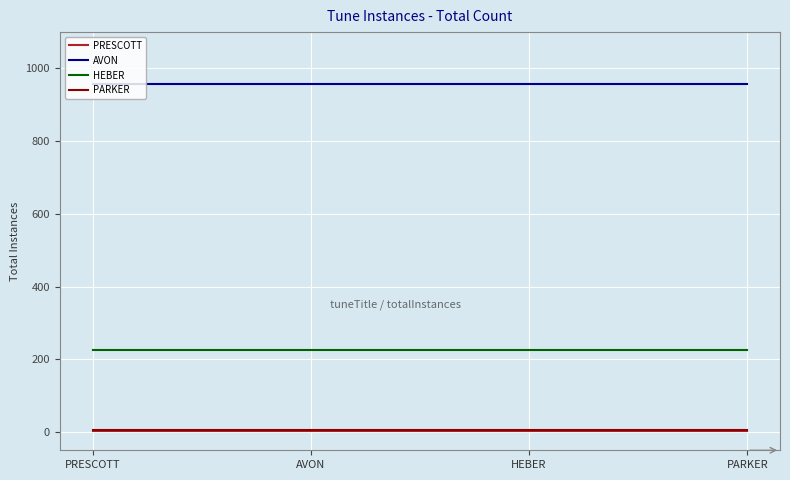

Reading left to right, what are all the values shown in this chart?

PRESCOTT: PRESCOTT=3	AVON=3	HEBER=3	PARKER=3
AVON: PRESCOTT=958	AVON=958	HEBER=958	PARKER=958
HEBER: PRESCOTT=226	AVON=226	HEBER=226	PARKER=226
PARKER: PRESCOTT=6	AVON=6	HEBER=6	PARKER=6